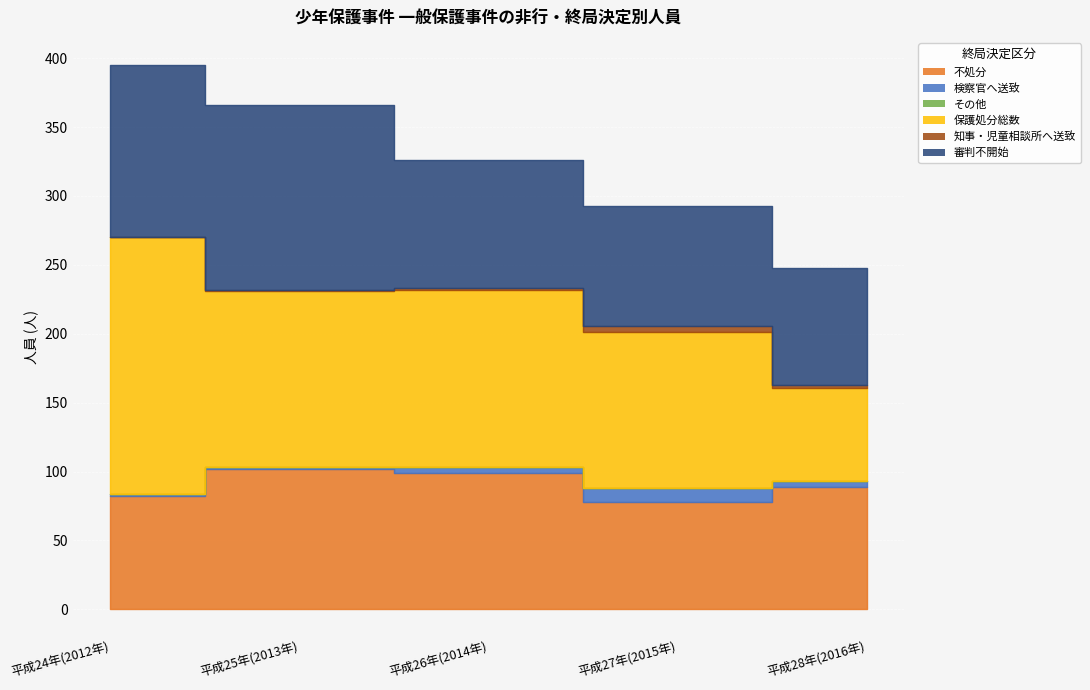

List the labels in order of 不処分 value, smallest first.

平成27年(2015年), 平成24年(2012年), 平成28年(2016年), 平成26年(2014年), 平成25年(2013年)